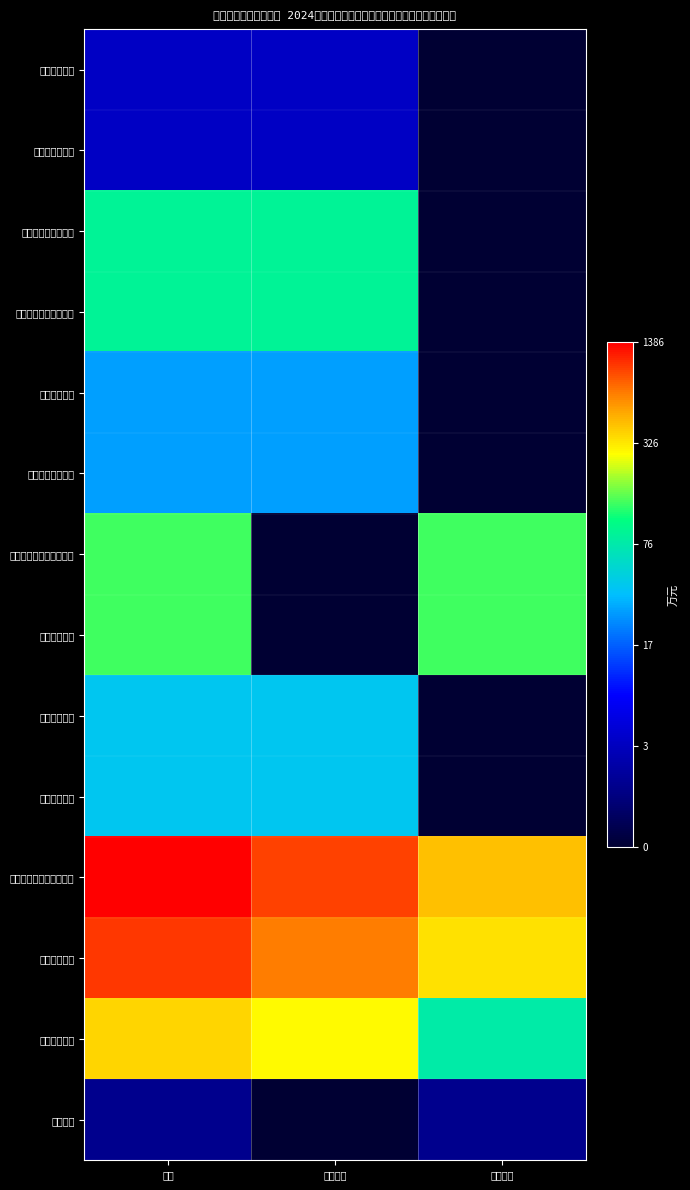

Reading right to left, extract all data points from this chart.

科学技术支出: 项目支出=0.0	基本支出=1.5	合计=1.5
科技条件与服务: 项目支出=0.0	基本支出=1.5	合计=1.5
社会保障和就业支出: 项目支出=0.0	基本支出=4.5	合计=4.5
行政事业单位养老支出: 项目支出=0.0	基本支出=4.5	合计=4.5
卫生健康支出: 项目支出=0.0	基本支出=3.4	合计=3.4
行政事业单位医疗: 项目支出=0.0	基本支出=3.4	合计=3.4
资源勘探工业信息等支出: 项目支出=4.9	基本支出=0.0	合计=4.9
资源勘探开发: 项目支出=4.9	基本支出=0.0	合计=4.9
住房保障支出: 项目支出=0.0	基本支出=3.8	合计=3.8
住房改革支出: 项目支出=0.0	基本支出=3.8	合计=3.8
灾害防治及应急管理支出: 项目支出=6.1	基本支出=6.9	合计=7.2
应急管理事务: 项目支出=5.9	基本支出=6.5	合计=6.9
消防救援事务: 项目支出=4.4	基本支出=5.7	合计=5.9
地震事务: 项目支出=0.9	基本支出=0.0	合计=0.9